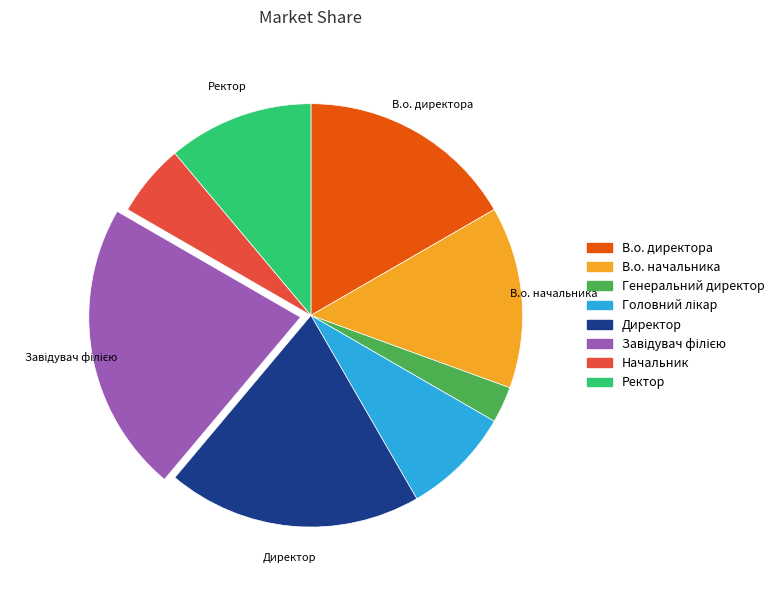

Does В.о. начальника represent more than half of the total?

No